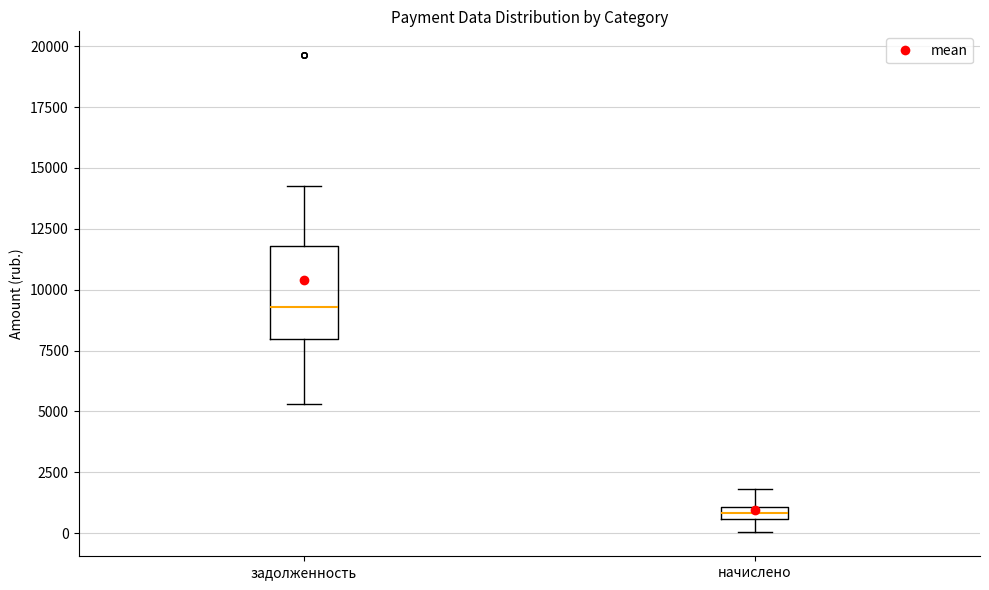

Where is the lower edge of the box for начислено on the y-axis? The values are not printed on the chart, so give them approximately, as read against the axis.

500